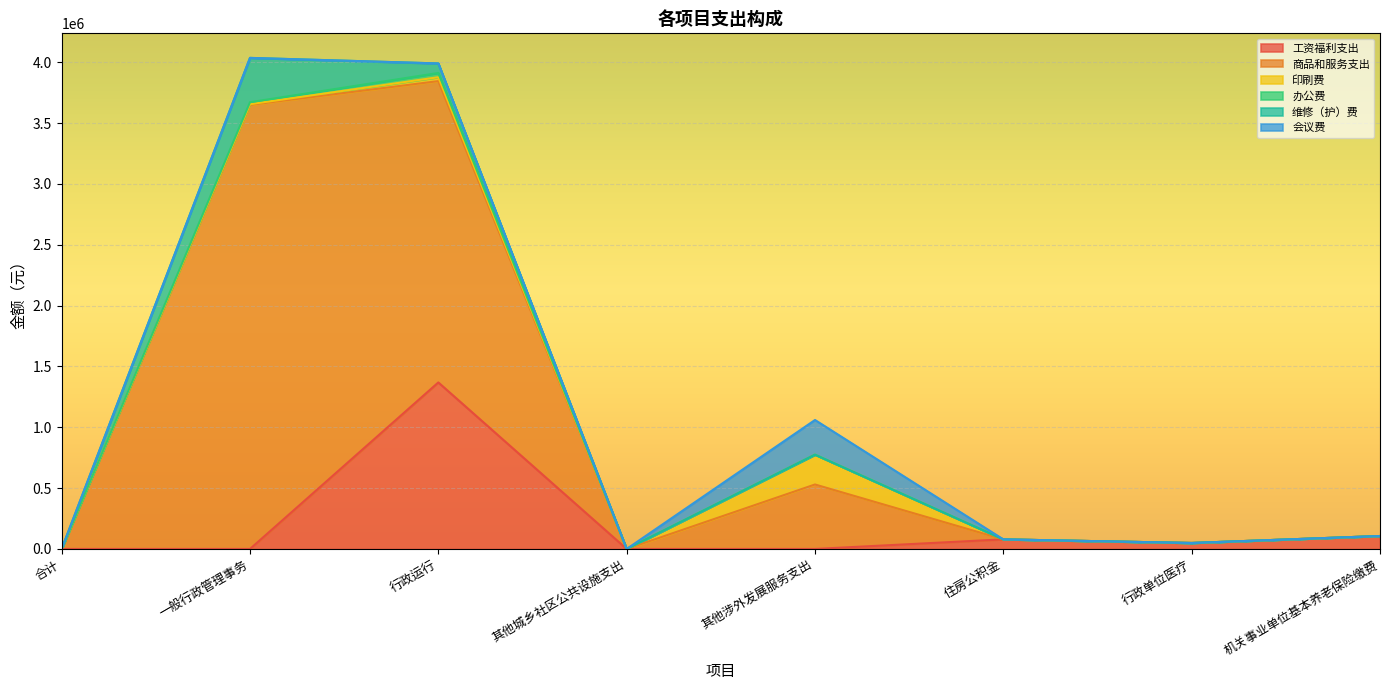

What is the average value of the 办公费 series?

6350.9